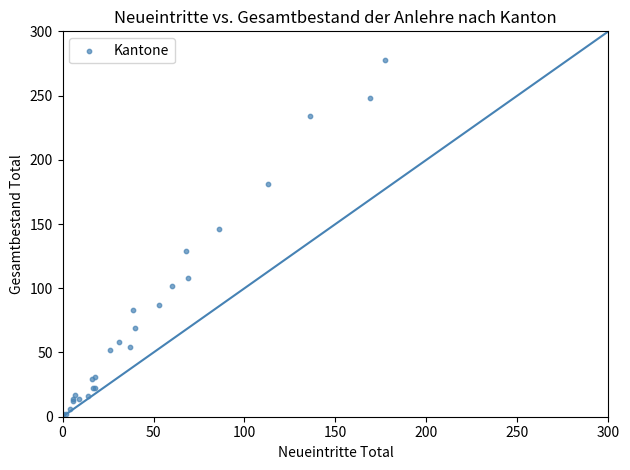

What Y value in the scatter plot is closest to 140?

146